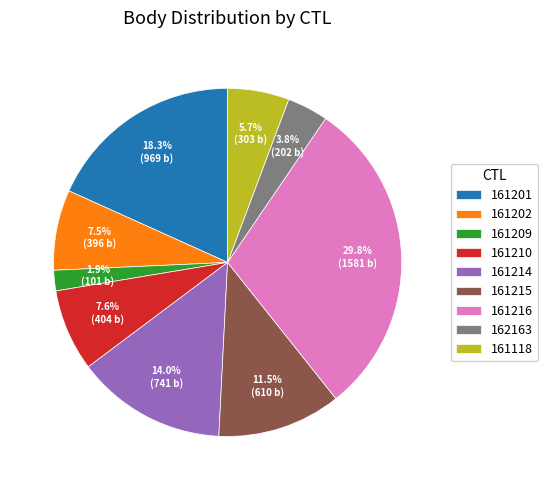

Does 161216 account for over 50% of the chart?

No